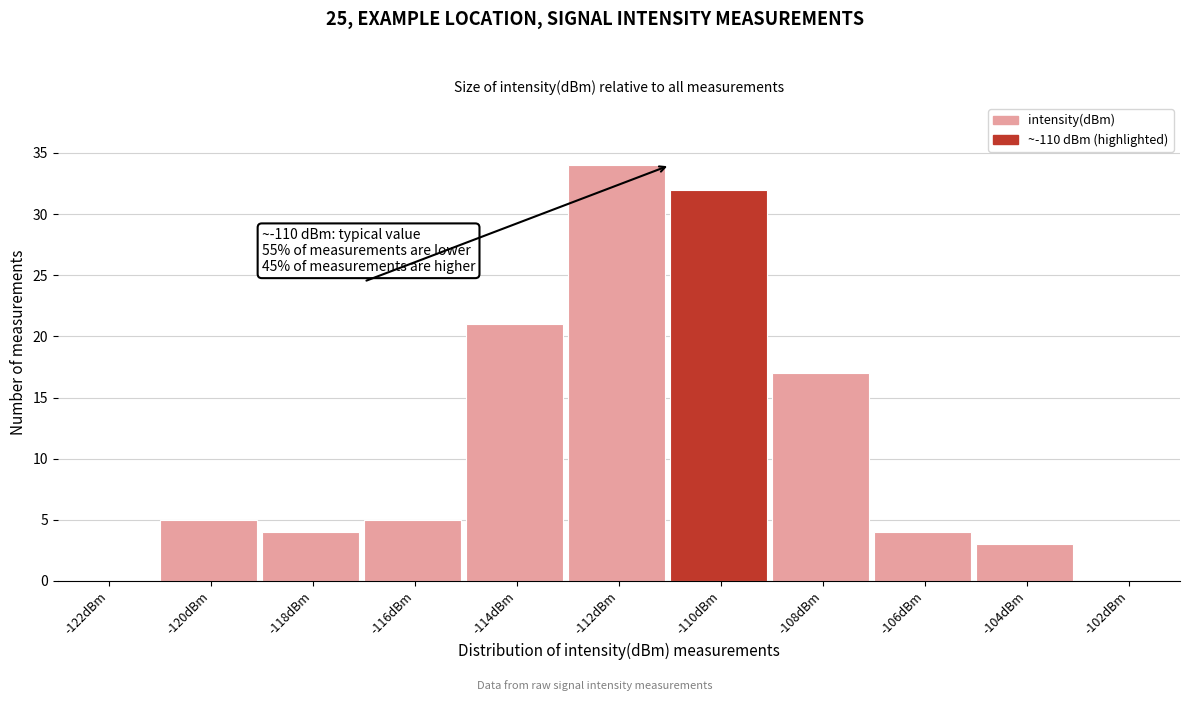

Reading left to right, what are all the values shown in this chart?

-122dBm=0	-120dBm=5	-118dBm=4	-116dBm=5	-114dBm=21	-112dBm=34	-110dBm=32	-108dBm=17	-106dBm=4	-104dBm=3	-102dBm=0